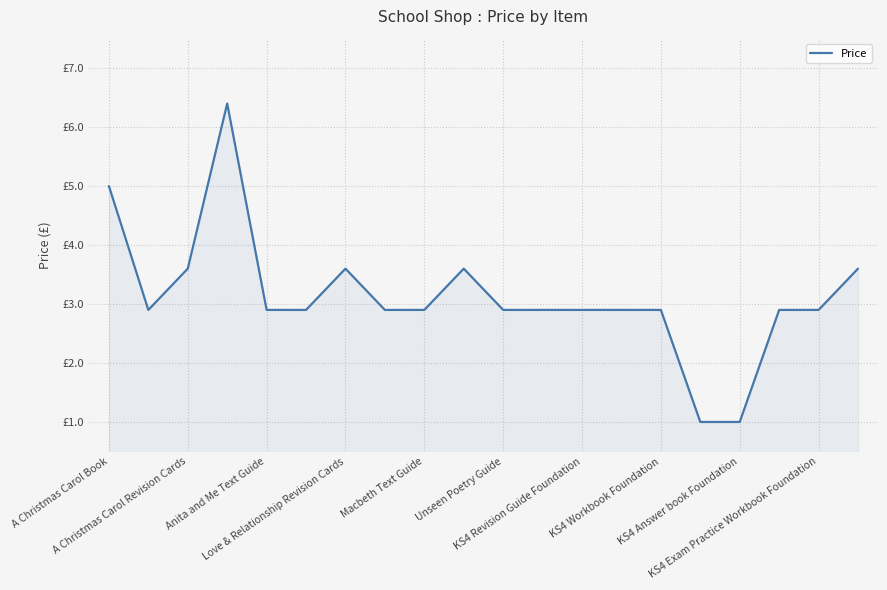

Does the chart display data point markers on the line(s)?

No